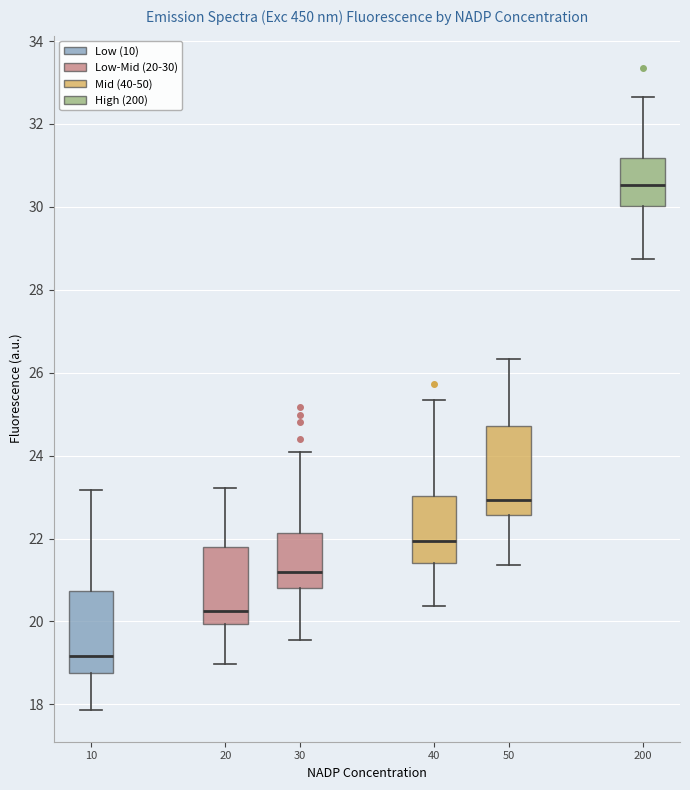

Which box has the highest median line?

200